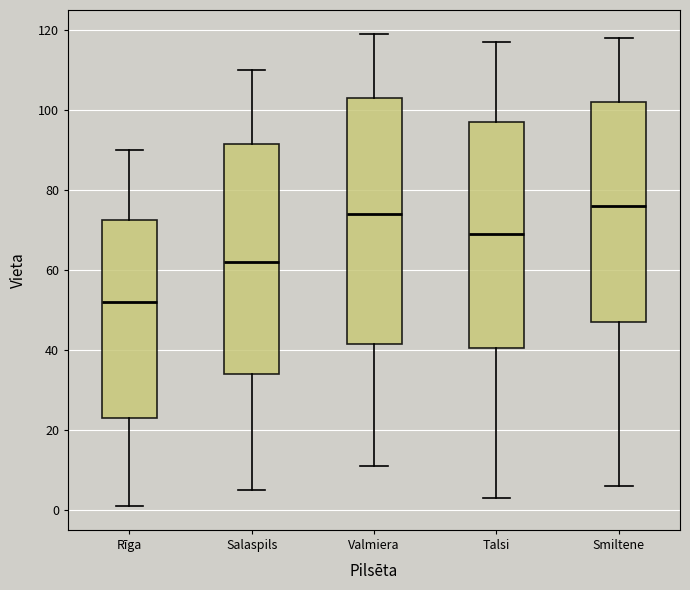

Where does the median line of the box for Talsi sit on the y-axis? The values are not printed on the chart, so give them approximately, as read against the axis.

70